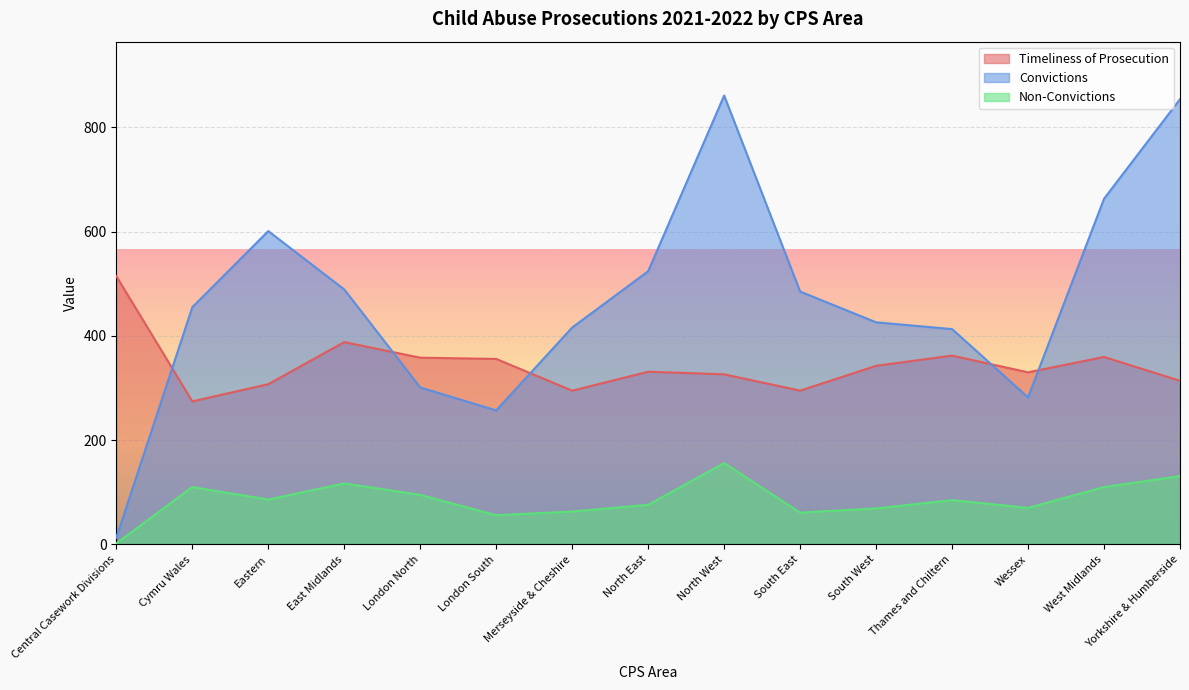

What is the difference between the maximum and minimum values in the Timeliness of Prosecution series?

240.0